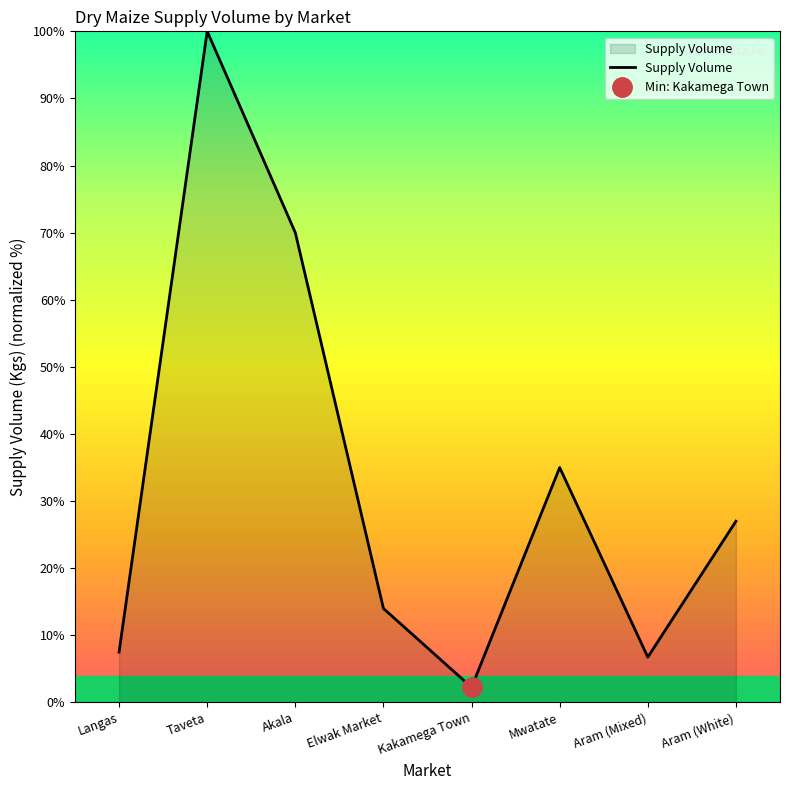

What is the label of the 7th point from the left?

Aram (Mixed)